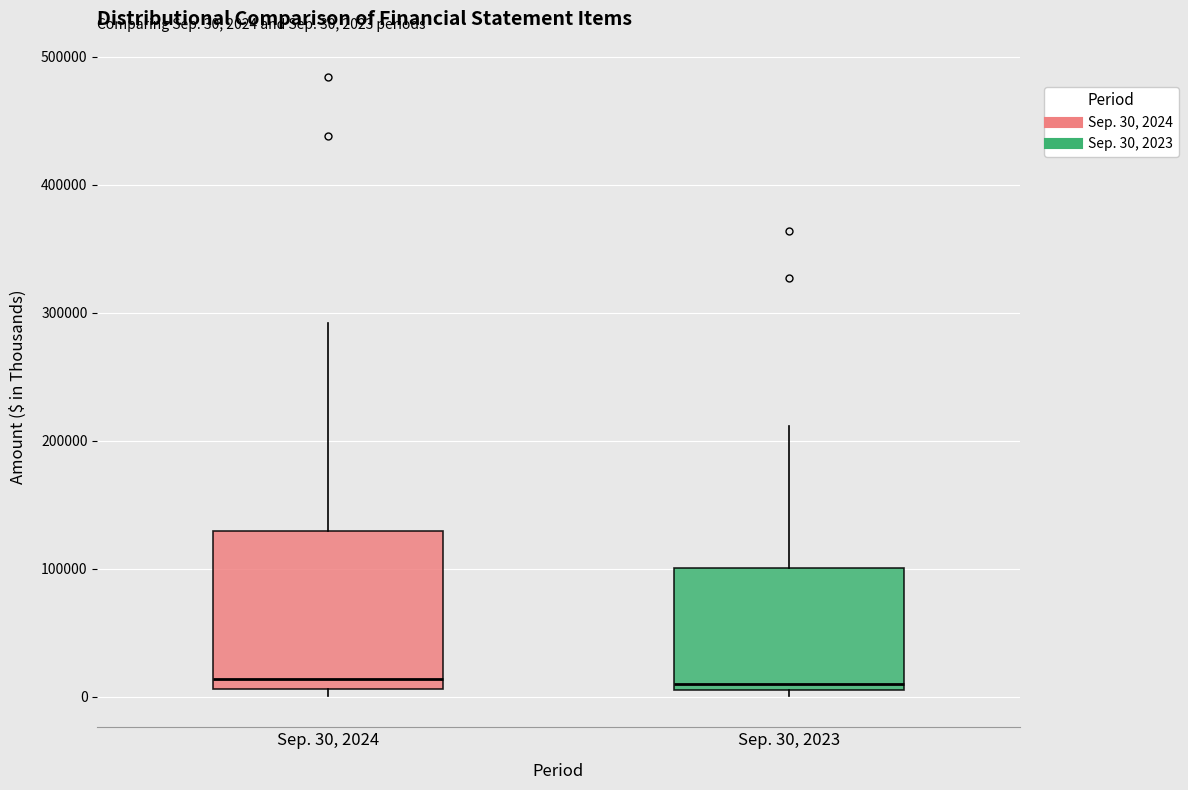

Comparing the boxes themselves (not the whiskers), which one is the tallest?

Sep. 30, 2024